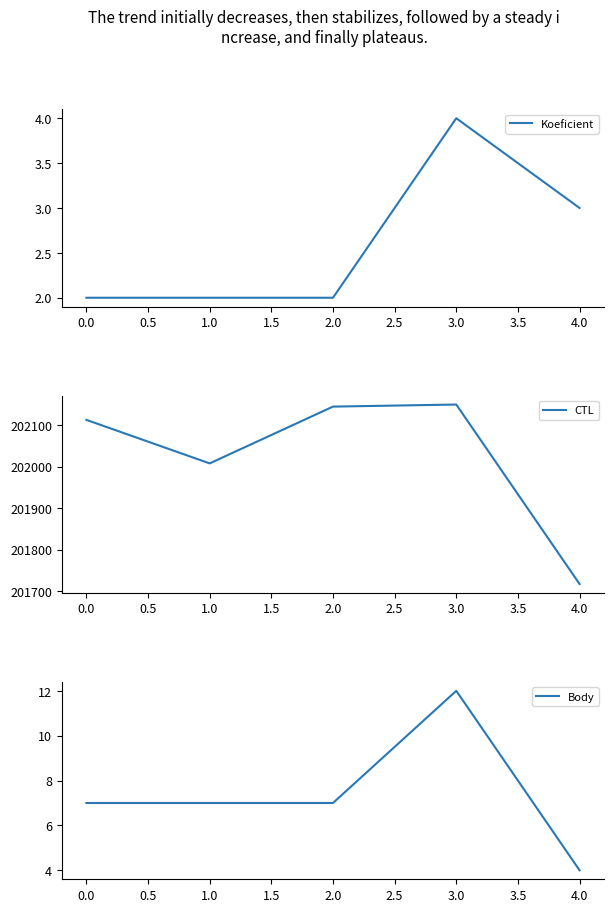

Reading left to right, what are all the values shown in this chart?

Koeficient: 2	2	2	4	3
CTL: 202113	202008	202145	202150	201717
Body: 7	7	7	12	4